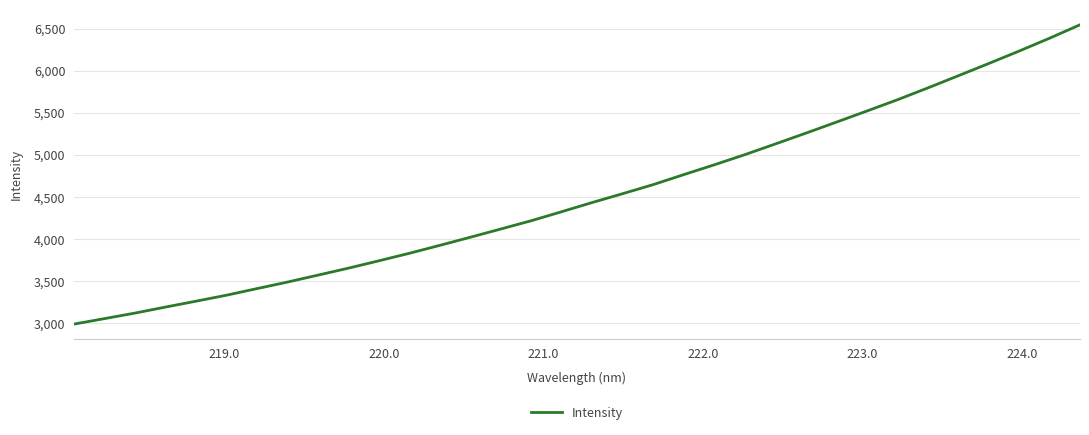

How many lines are shown in the chart?

1